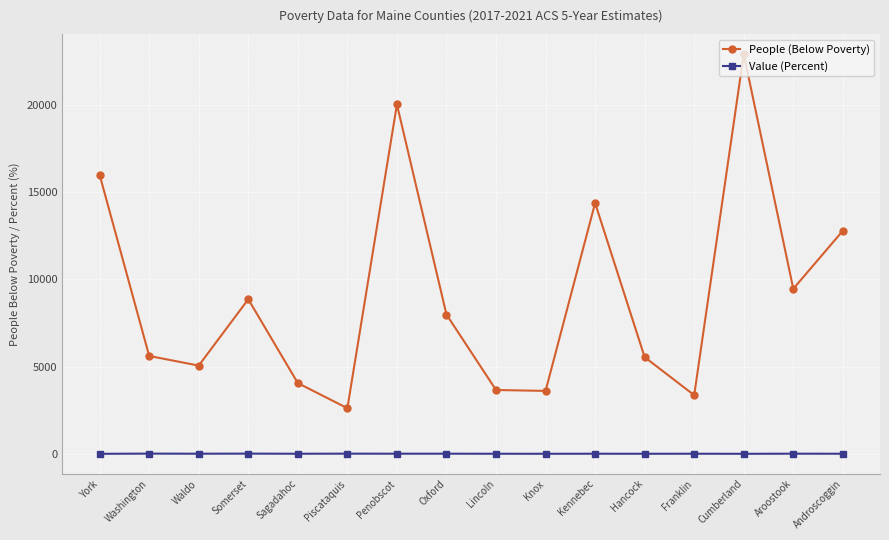

The value of People (Below Poverty) at Piscataquis is 4265.0. True or false?

False